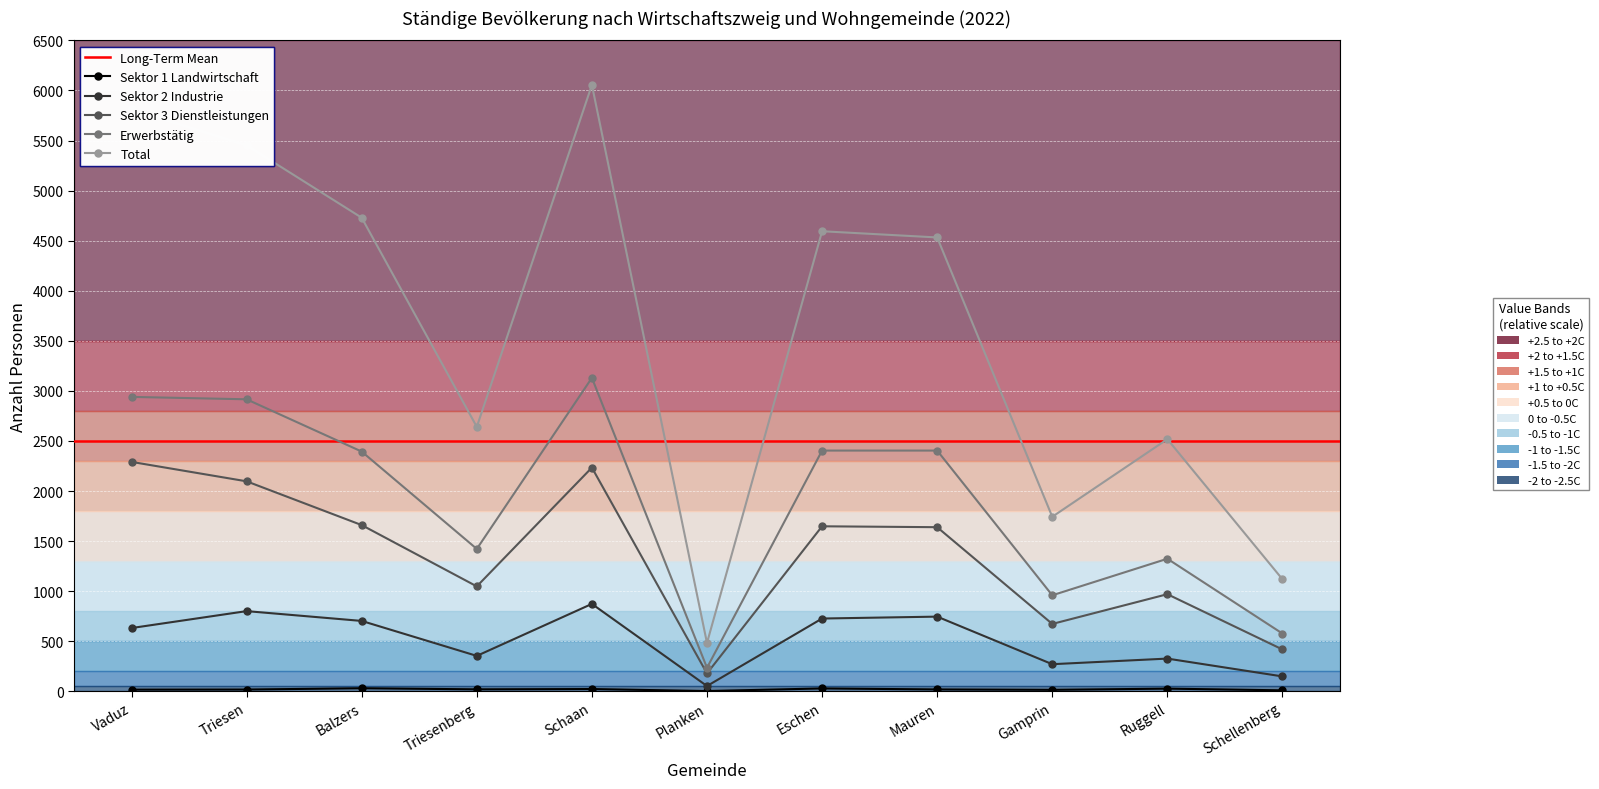

Rank the series at Vaduz from highest to lowest value.

Total, Erwerbstätig, Sektor 3 Dienstleistungen, Sektor 2 Industrie, Sektor 1 Landwirtschaft